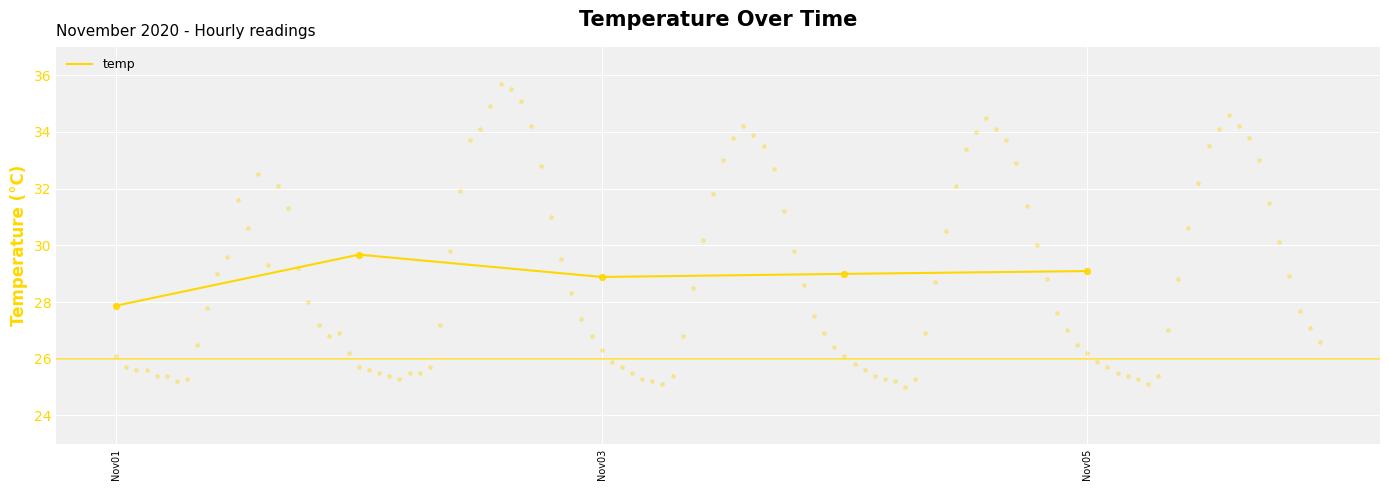

Is it true that temp equals 29.1 at Nov05?

True